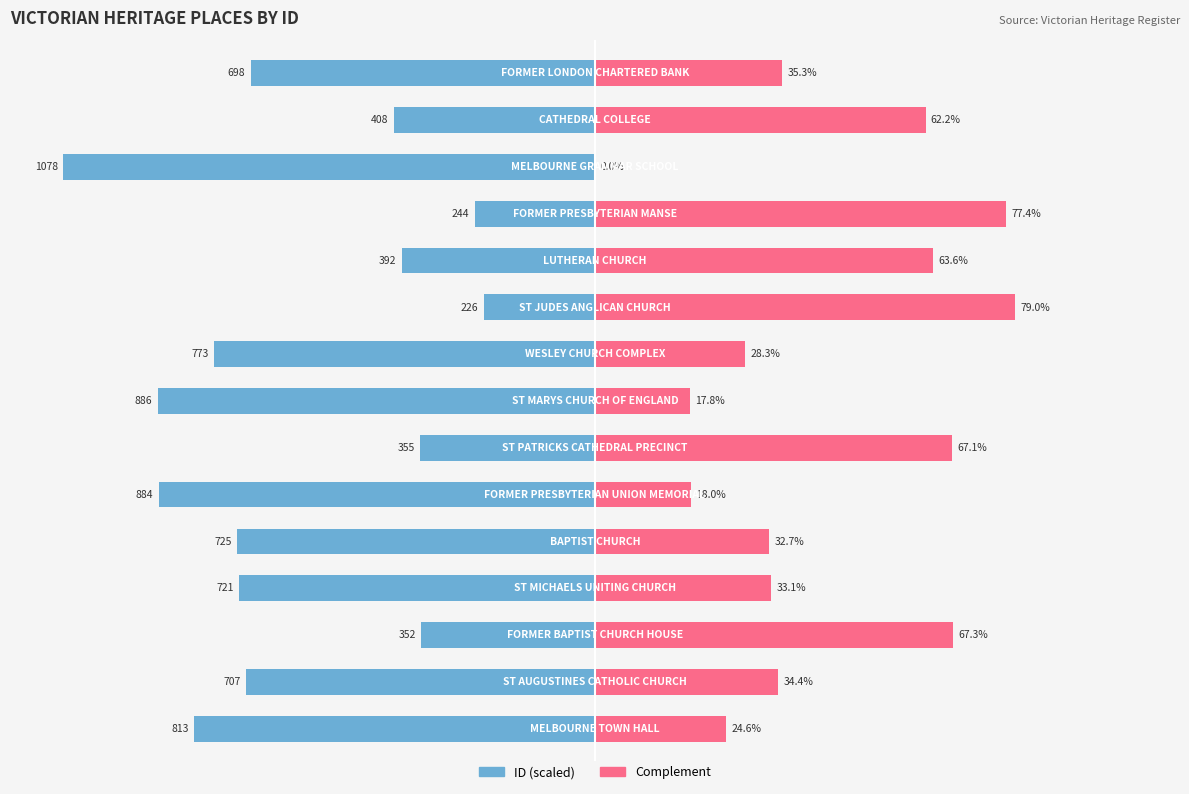

Reading right to left, extract all data points from this chart.

Male: 14=-64.7	13=-37.8	12=-100.0	11=-22.6	10=-36.4	9=-21.0	8=-71.7	7=-82.2	6=-32.9	5=-82.0	4=-67.3	3=-66.9	2=-32.7	1=-65.6	0=-75.4
Female: 14=35.3	13=62.2	12=0.0	11=77.4	10=63.6	9=79.0	8=28.3	7=17.8	6=67.1	5=18.0	4=32.7	3=33.1	2=67.3	1=34.4	0=24.6